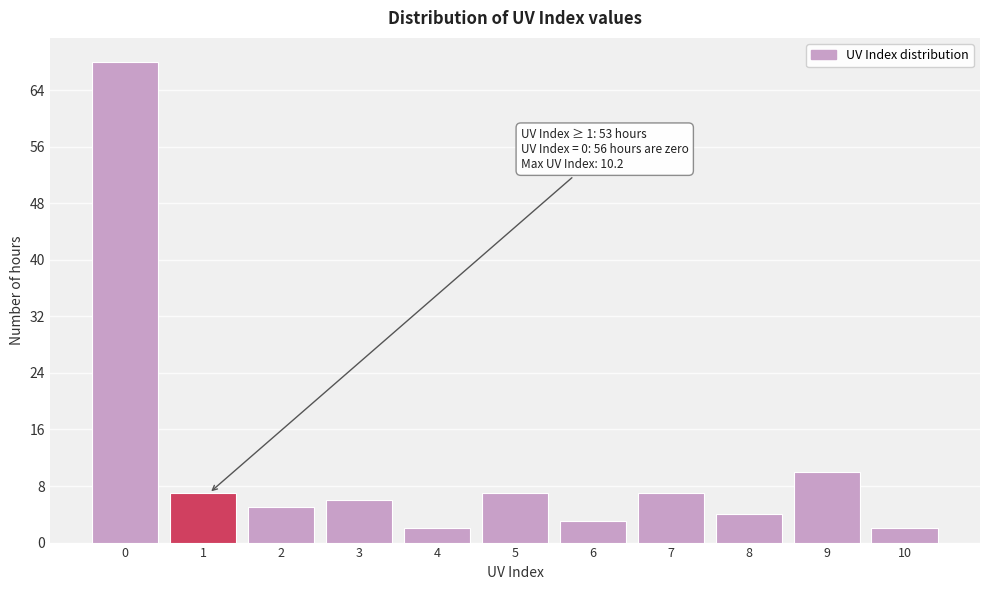

Reading right to left, extract all data points from this chart.

10=2	9=10	8=4	7=7	6=3	5=7	4=2	3=6	2=5	1=7	0=68